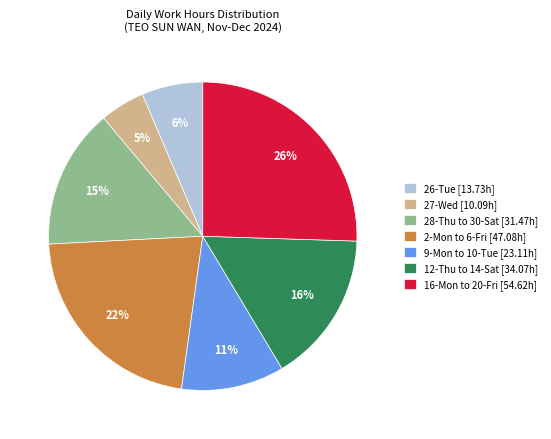

What percentage is the 2-Mon to 6-Fri [47.08h] slice, to the nearest percent?

22%